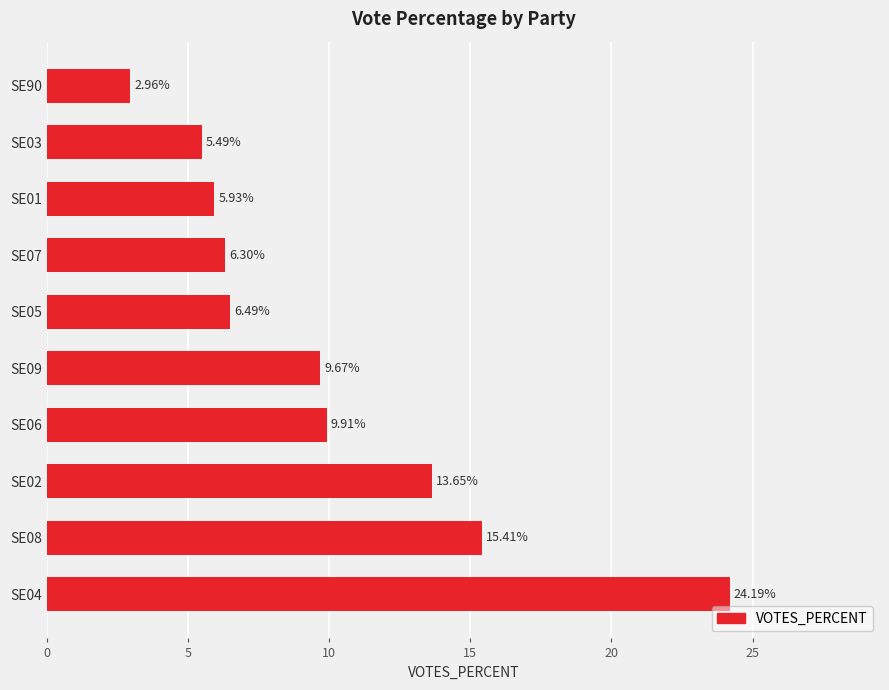

How many values are below 9?

5